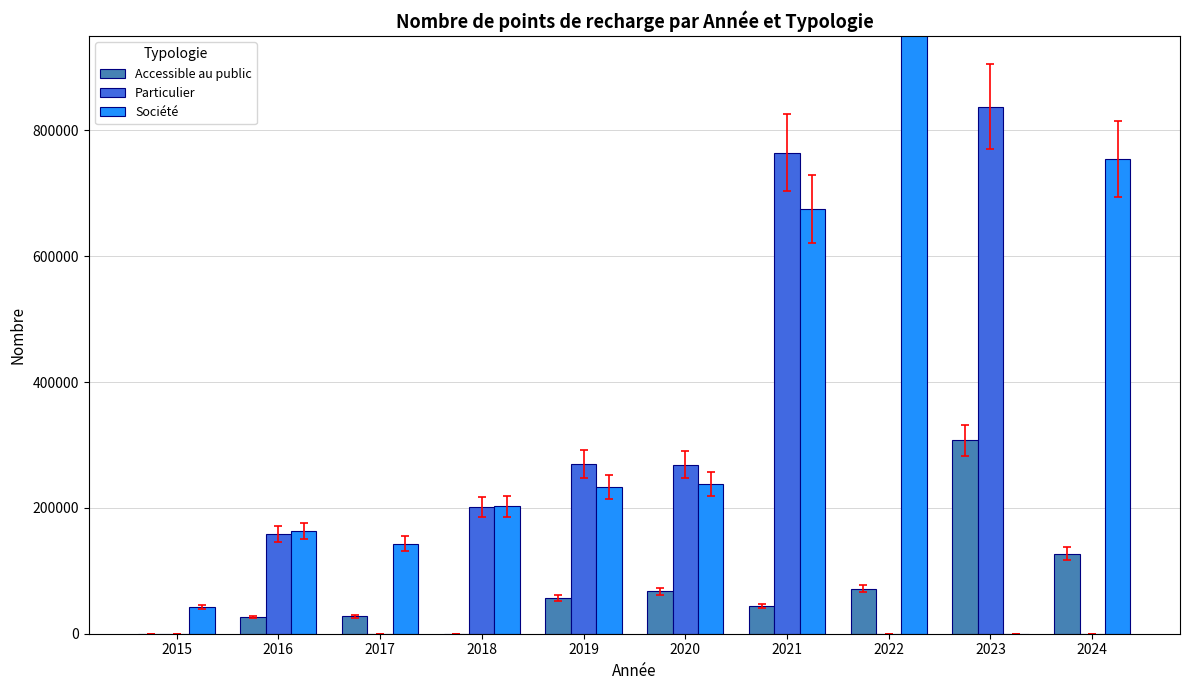

What is the value of the Accessible au public bar at the 6th from the left?

67334